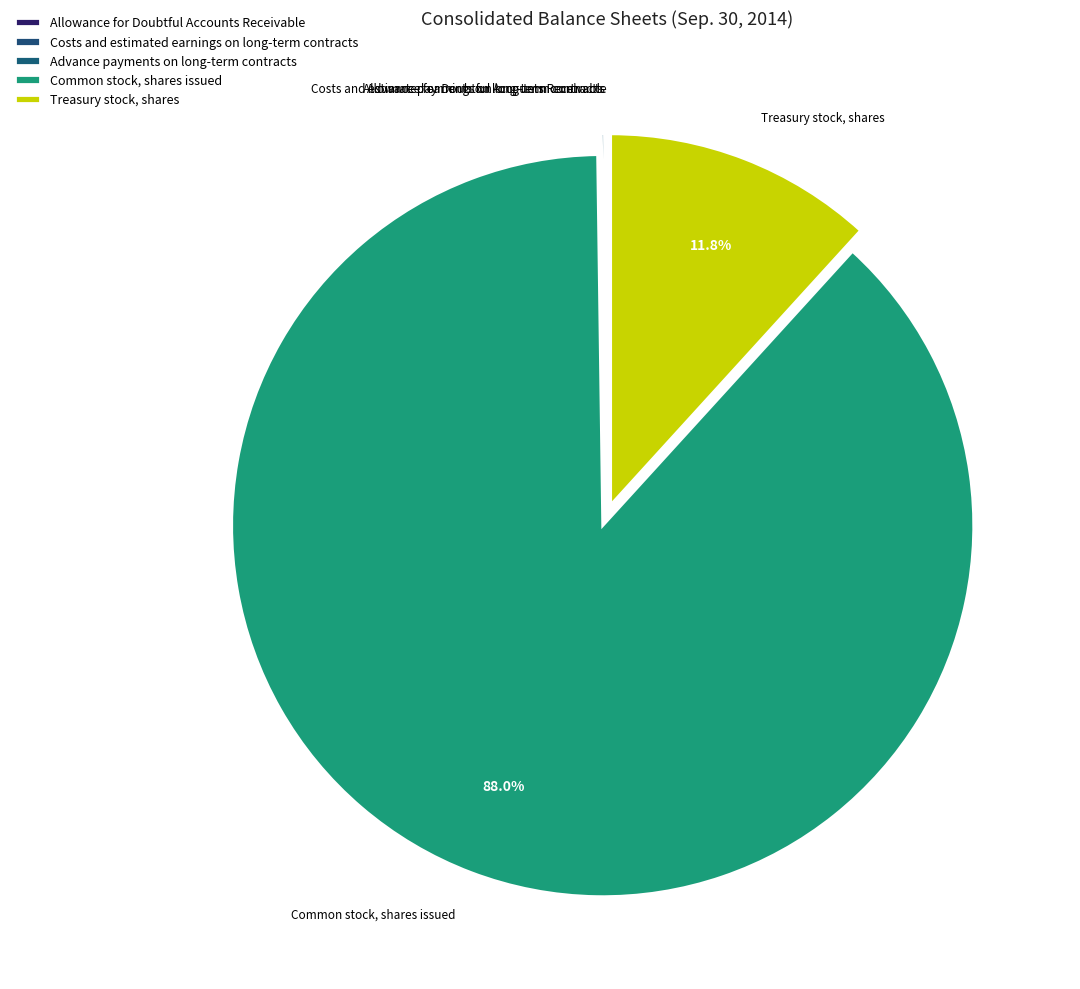

Is the sum of Costs and estimated earnings on long-term contracts and Advance payments on long-term contracts greater than half?

No